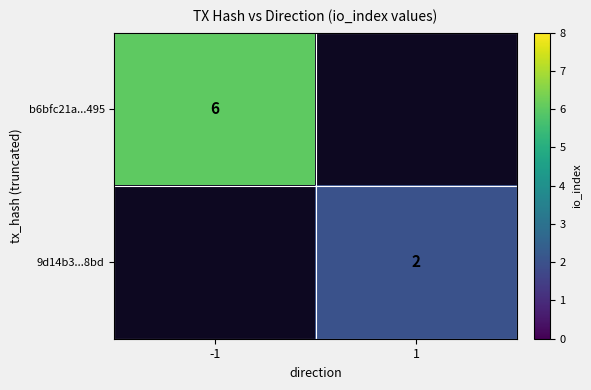

True or false: 9d14b3...8bd has a value of 3 at 1.

False